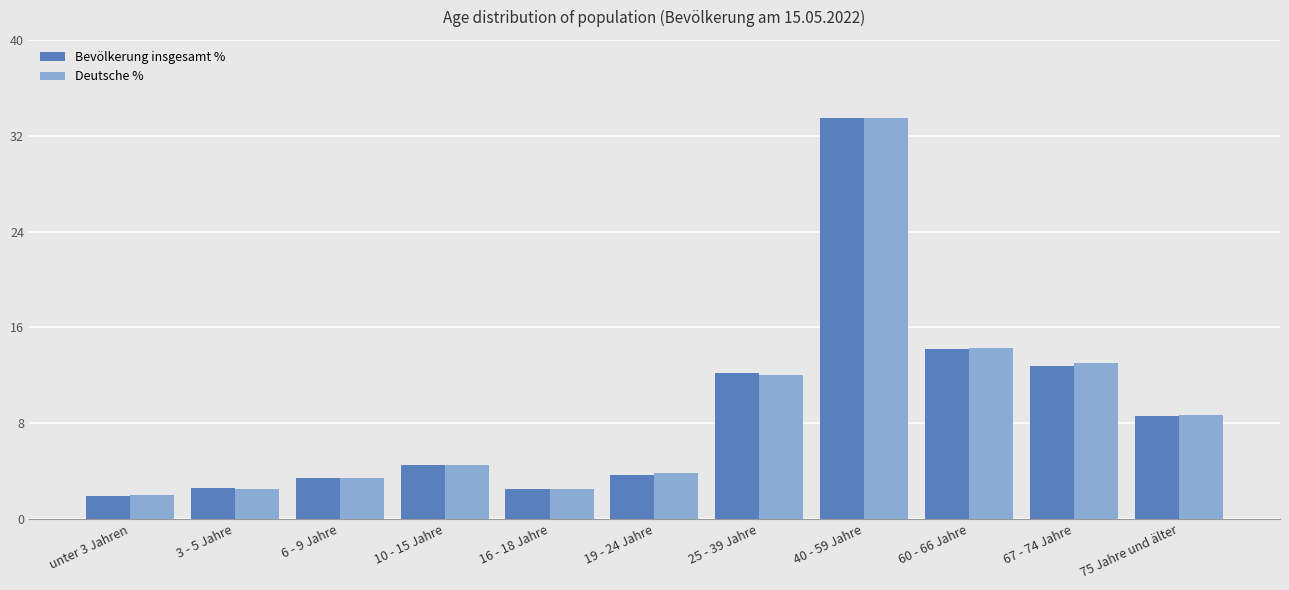

What is the total value across all series at 10 - 15 Jahre?

9.0